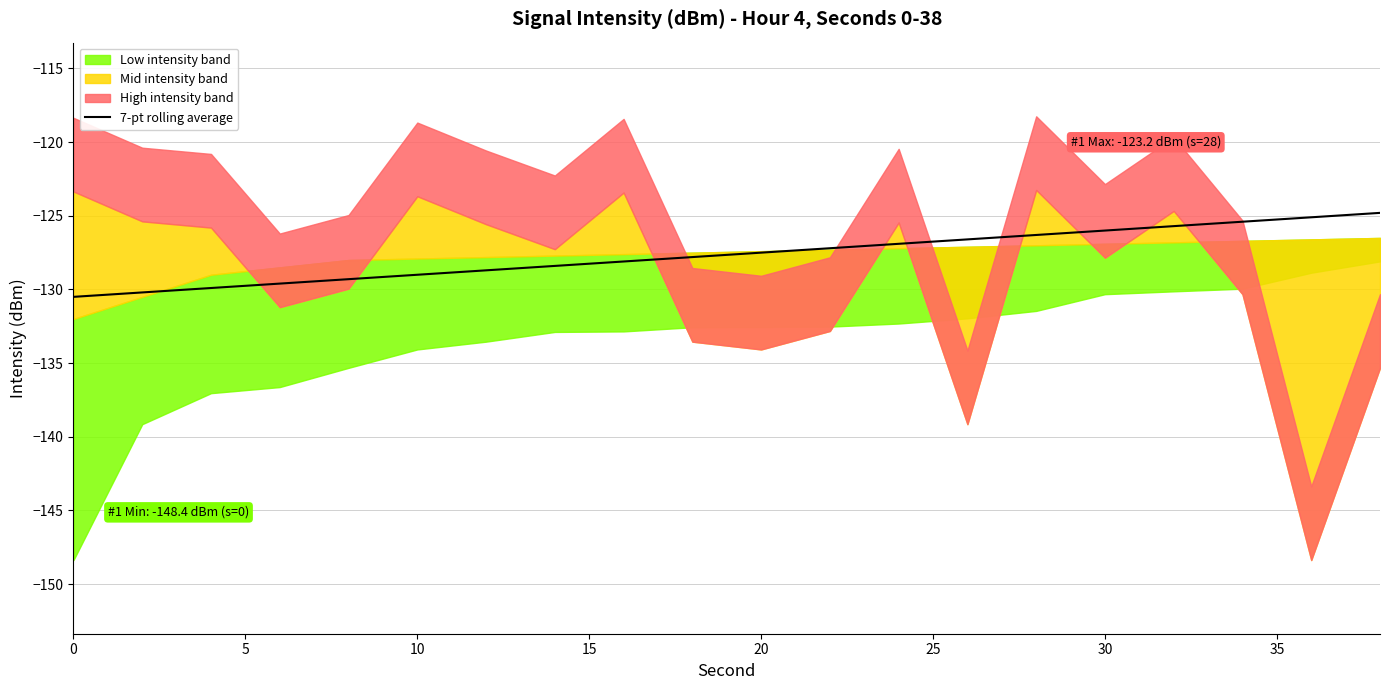

True or false: 7-pt rolling average has a value of -127.5 at 20.

True